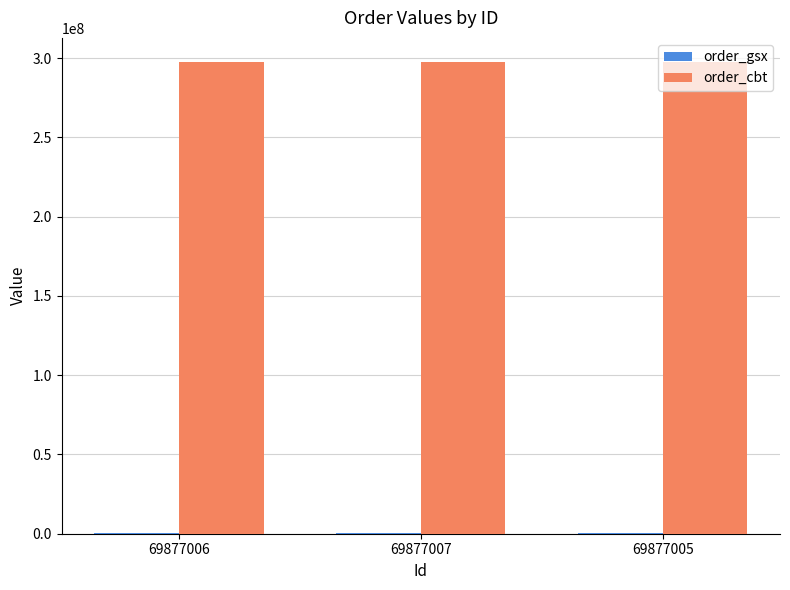

Is it true that order_cbt equals 495177048 at 69877006?

False